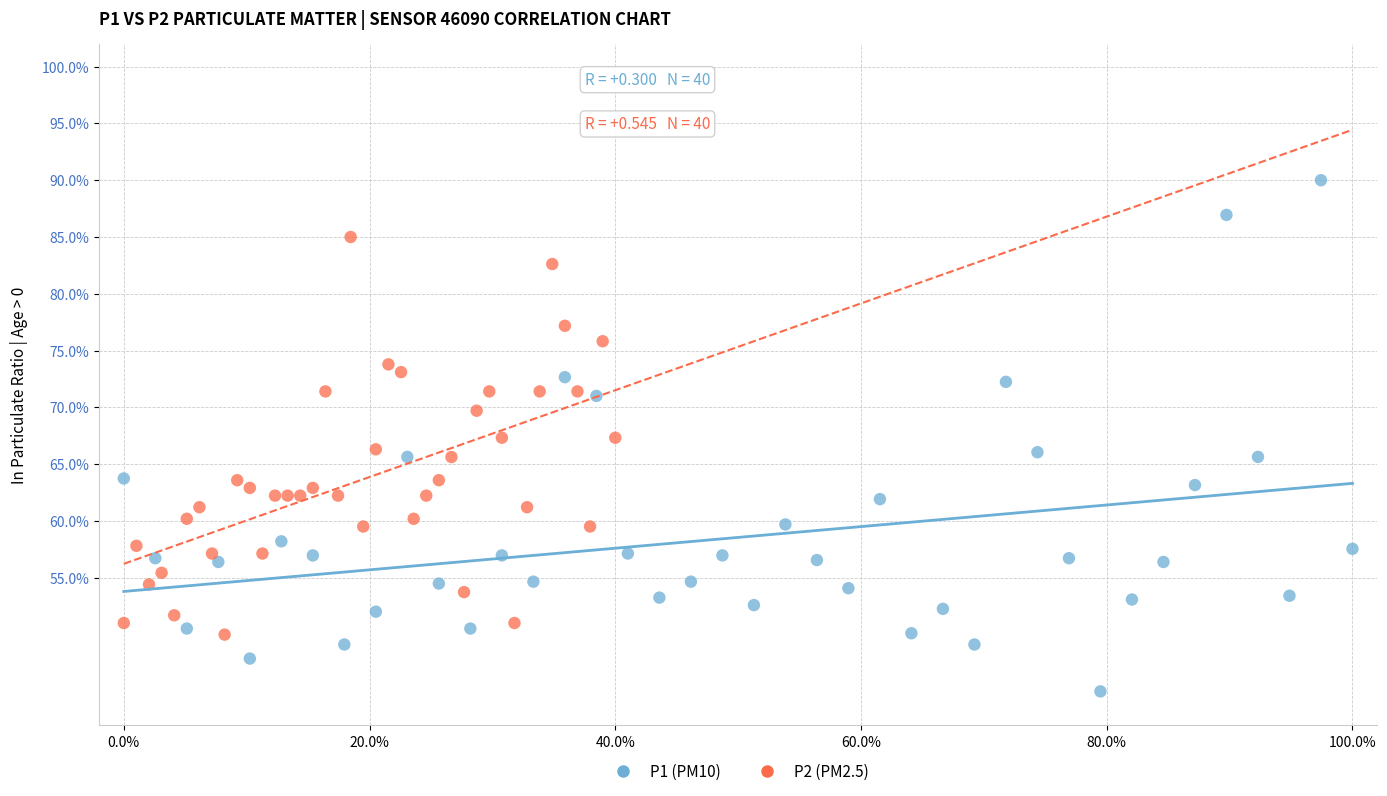

Which series reaches the minimum Y coordinate?

P1 (PM10)